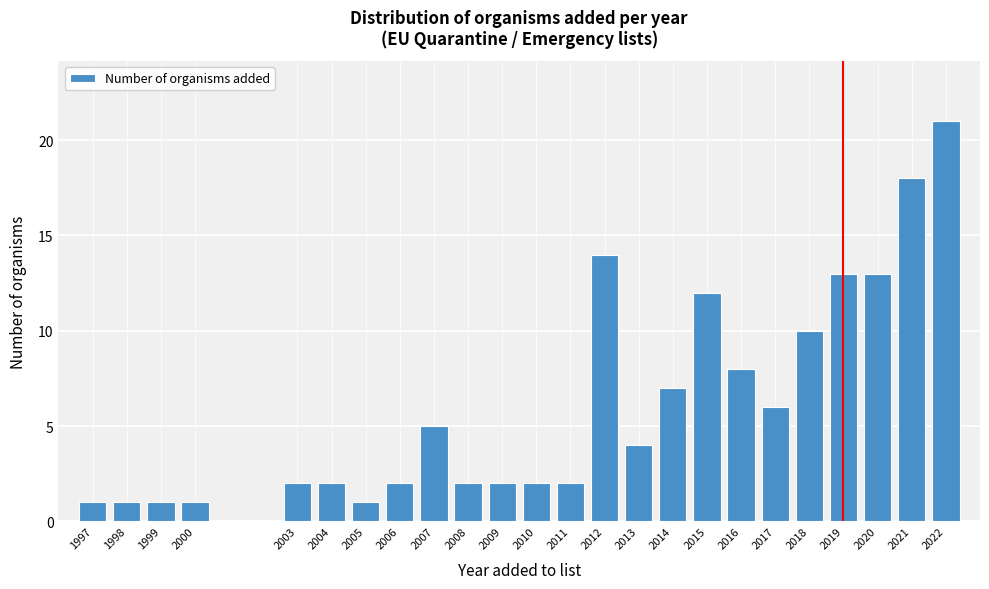

Reading left to right, extract all data points from this chart.

1997=1	1998=1	1999=1	2000=1	2003=2	2004=2	2005=1	2006=2	2007=5	2008=2	2009=2	2010=2	2011=2	2012=14	2013=4	2014=7	2015=12	2016=8	2017=6	2018=10	2019=13	2020=13	2021=18	2022=21